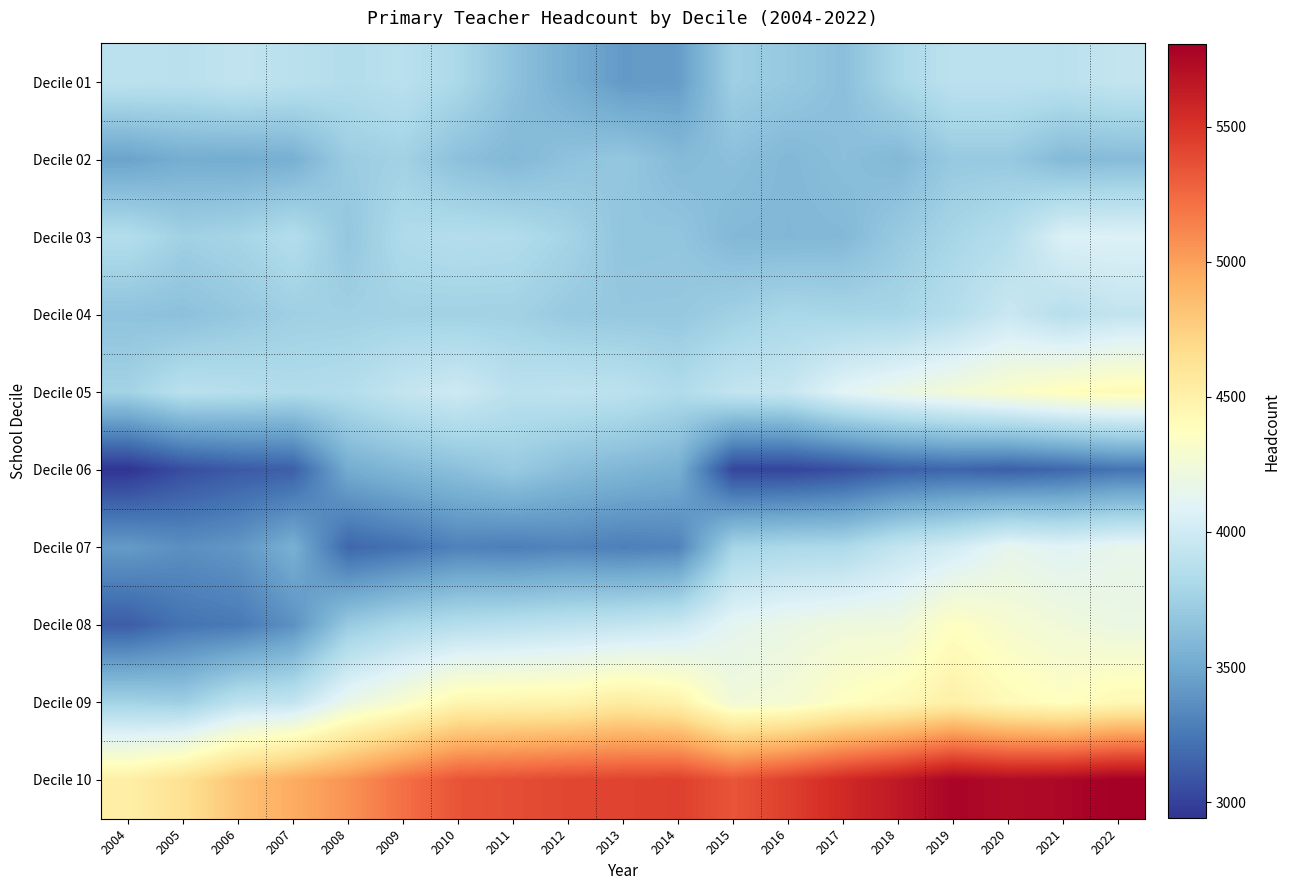

Count the number of data series in this chart.

10